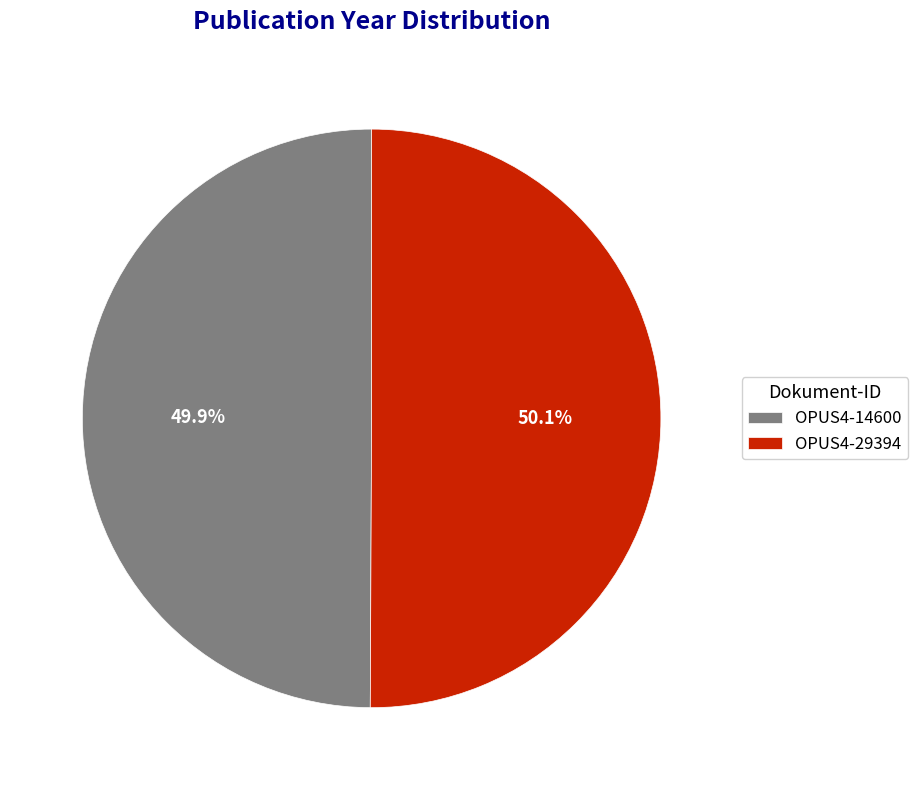

How many segments does this pie chart have?

2